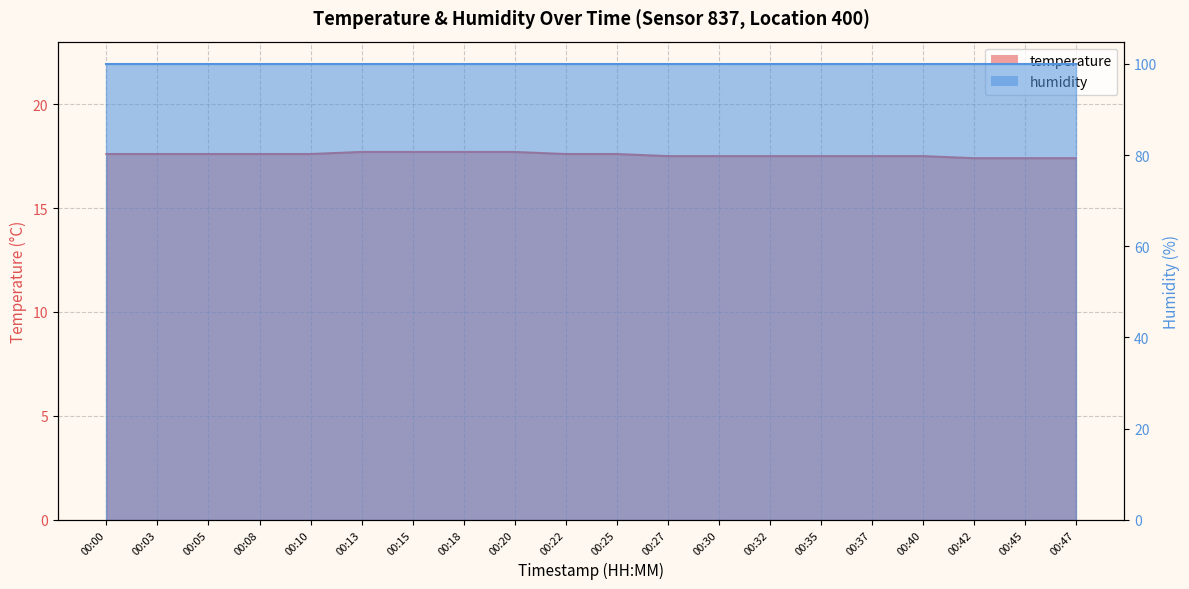

Reading left to right, what are all the values shown in this chart?

17.6	17.6	17.6	17.6	17.6	17.7	17.7	17.7	17.7	17.6	17.6	17.5	17.5	17.5	17.5	17.5	17.5	17.4	17.4	17.4